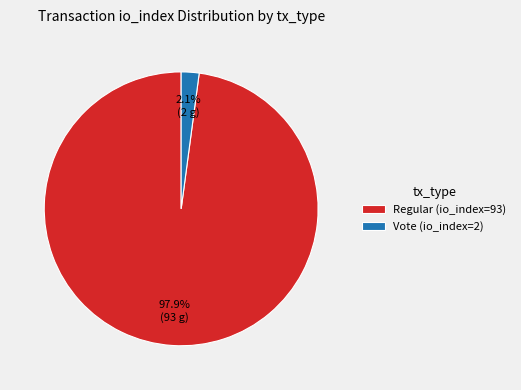

Does Vote (io_index=2) account for over 50% of the chart?

No